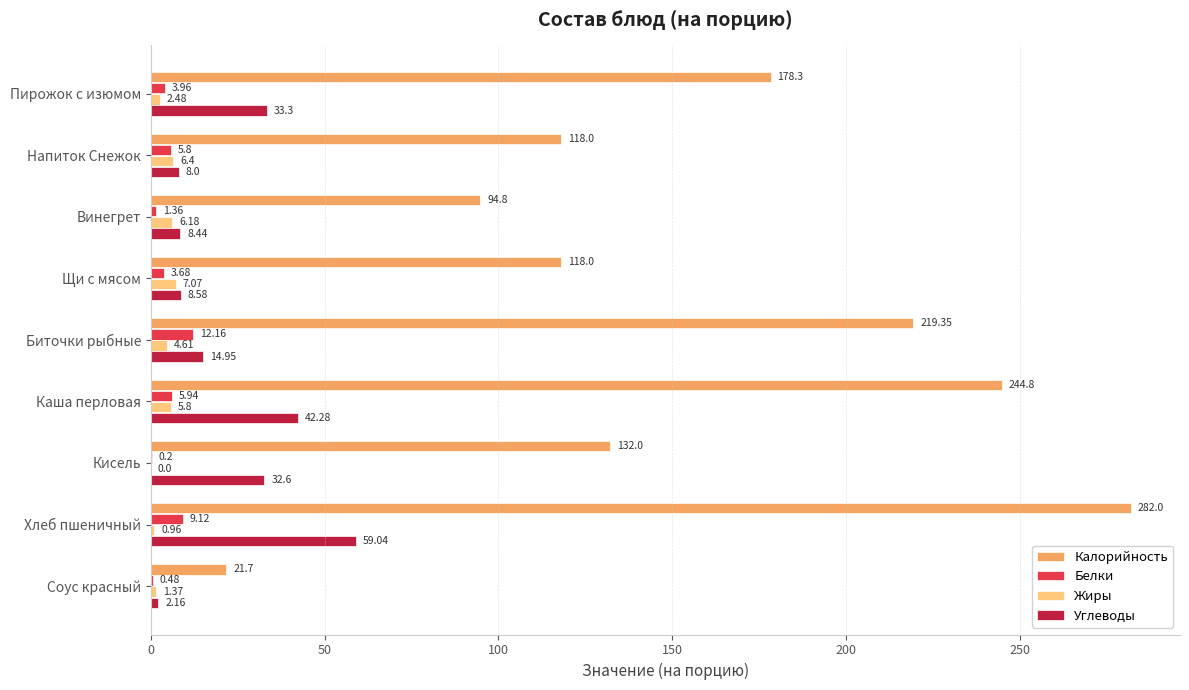

What are all the series names shown in the legend?

Калорийность, Белки, Жиры, Углеводы